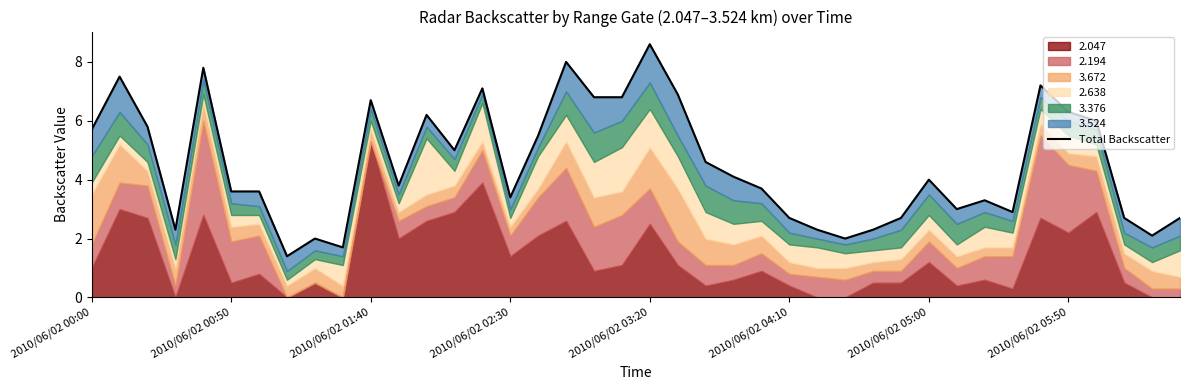

Approximately how many times larger is the value at 23 compared to 33?

1.4